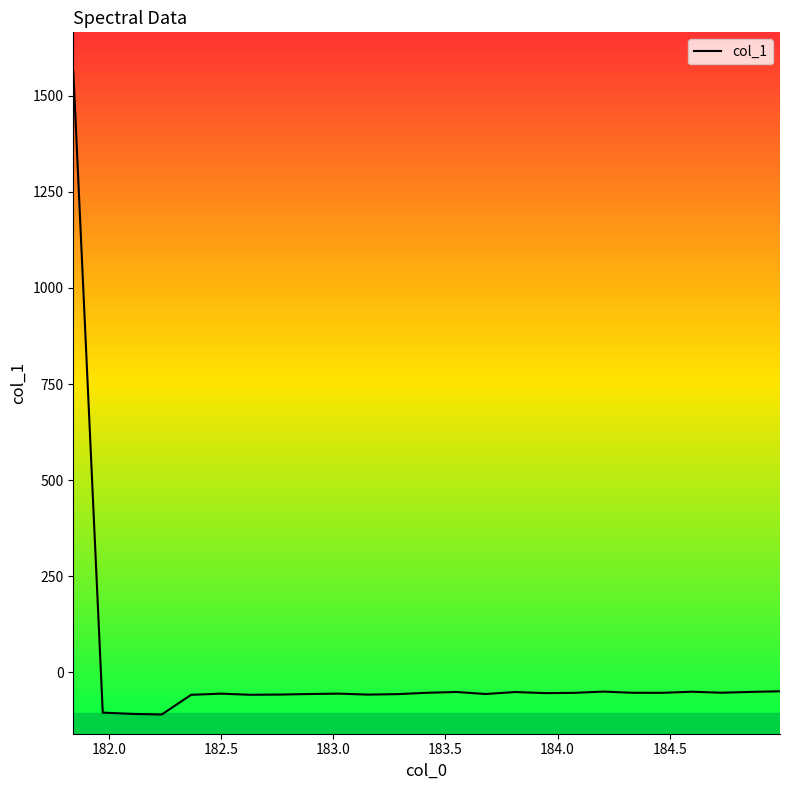

How many lines are shown in the chart?

1